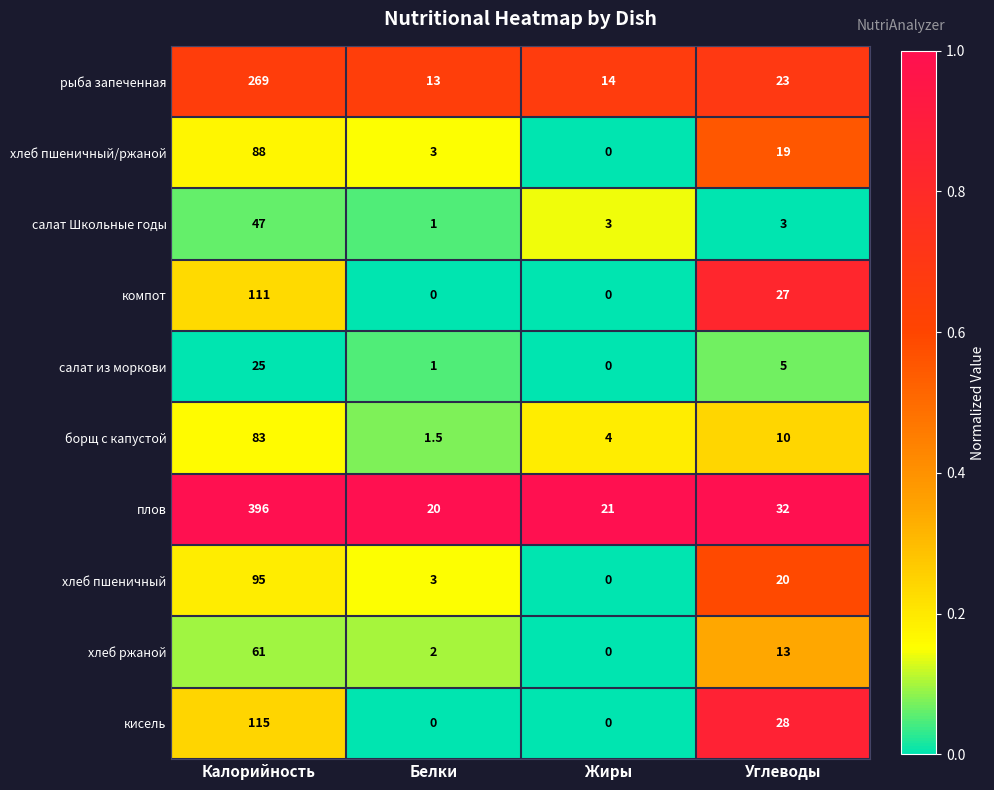

What is the maximum value shown in the chart?

396.0